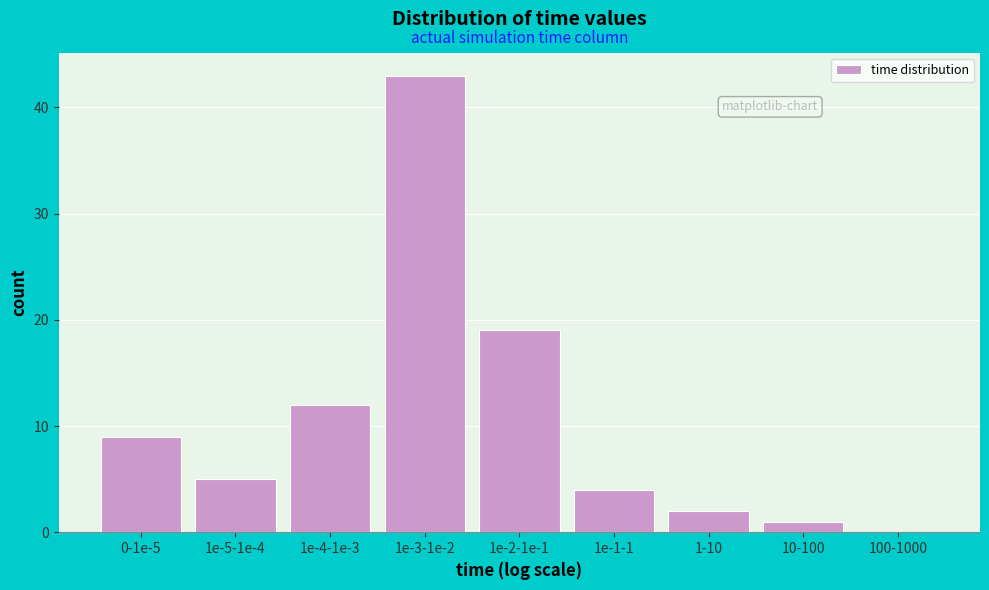

Reading right to left, what are all the values shown in this chart?

100-1000=0	10-100=1	1-10=2	1e-1-1=4	1e-2-1e-1=19	1e-3-1e-2=43	1e-4-1e-3=12	1e-5-1e-4=5	0-1e-5=9